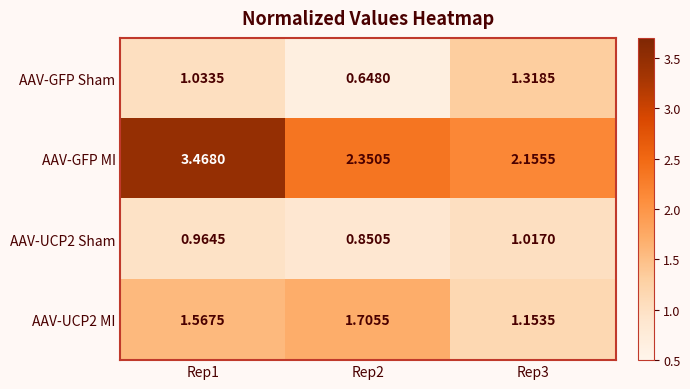

Which series has the largest total across all categories?

AAV-GFP MI